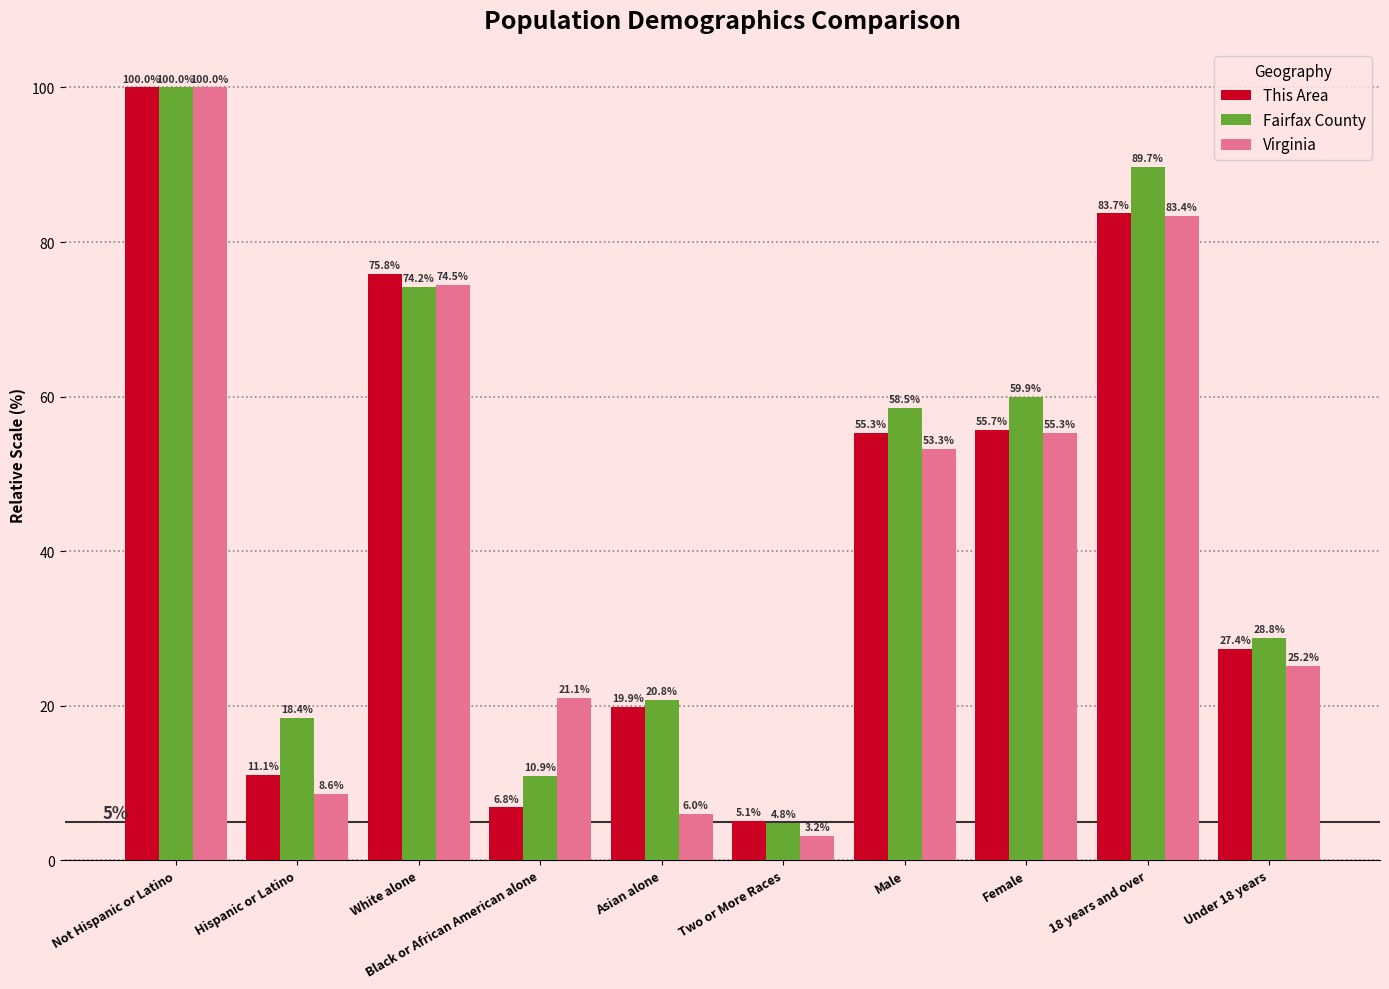

The This Area series shows 100.0 at Not Hispanic or Latino. True or false?

True